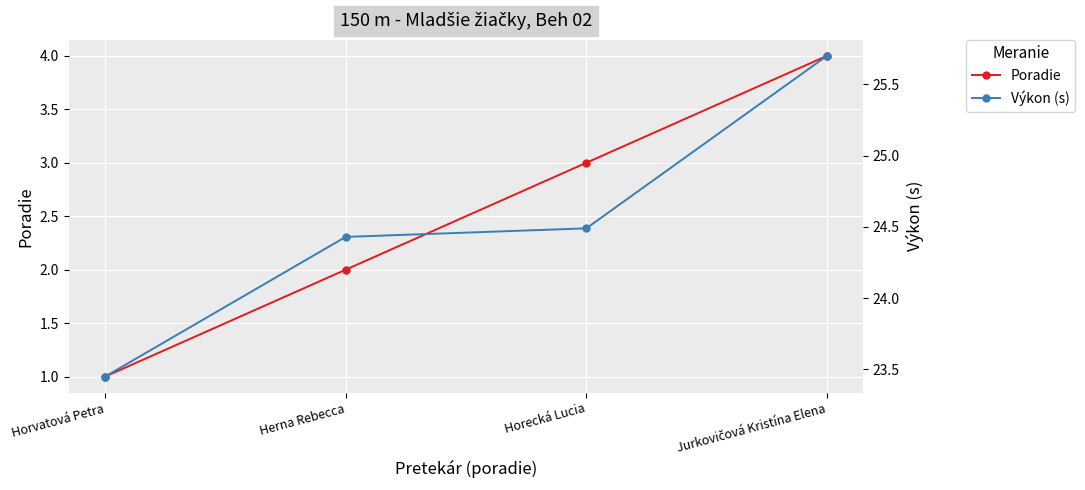

What is the label of the 4th point from the right?

Horvatová Petra